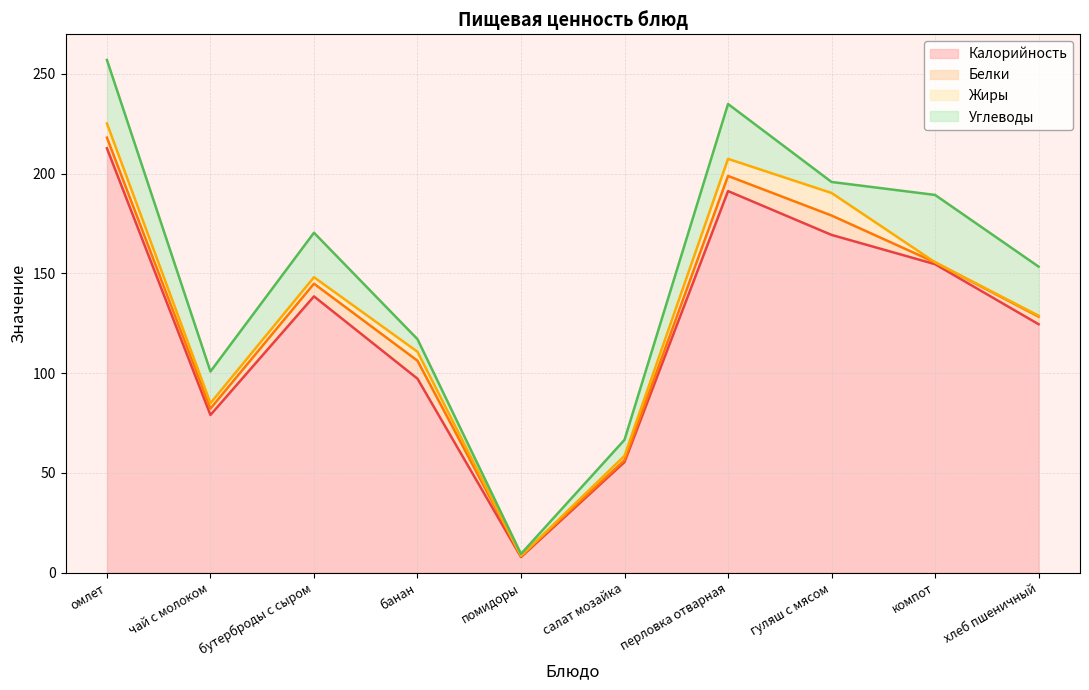

True or false: Белки and Жиры cross at least once.

True